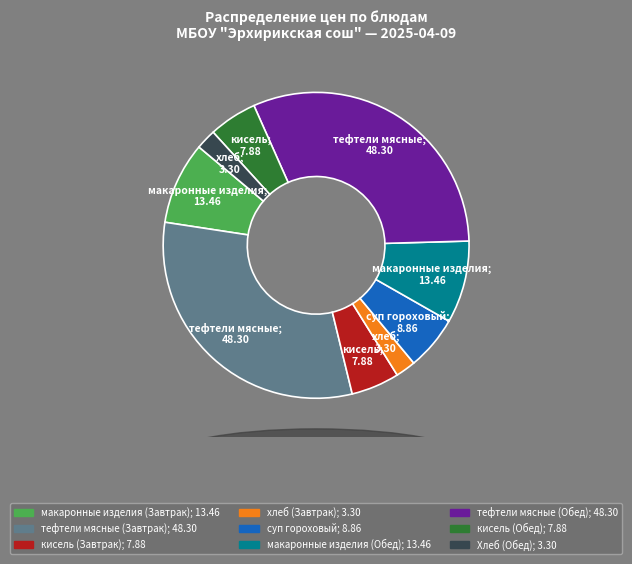

The кисель (Завтрак) slice represents 5% of the pie. True or false?

True